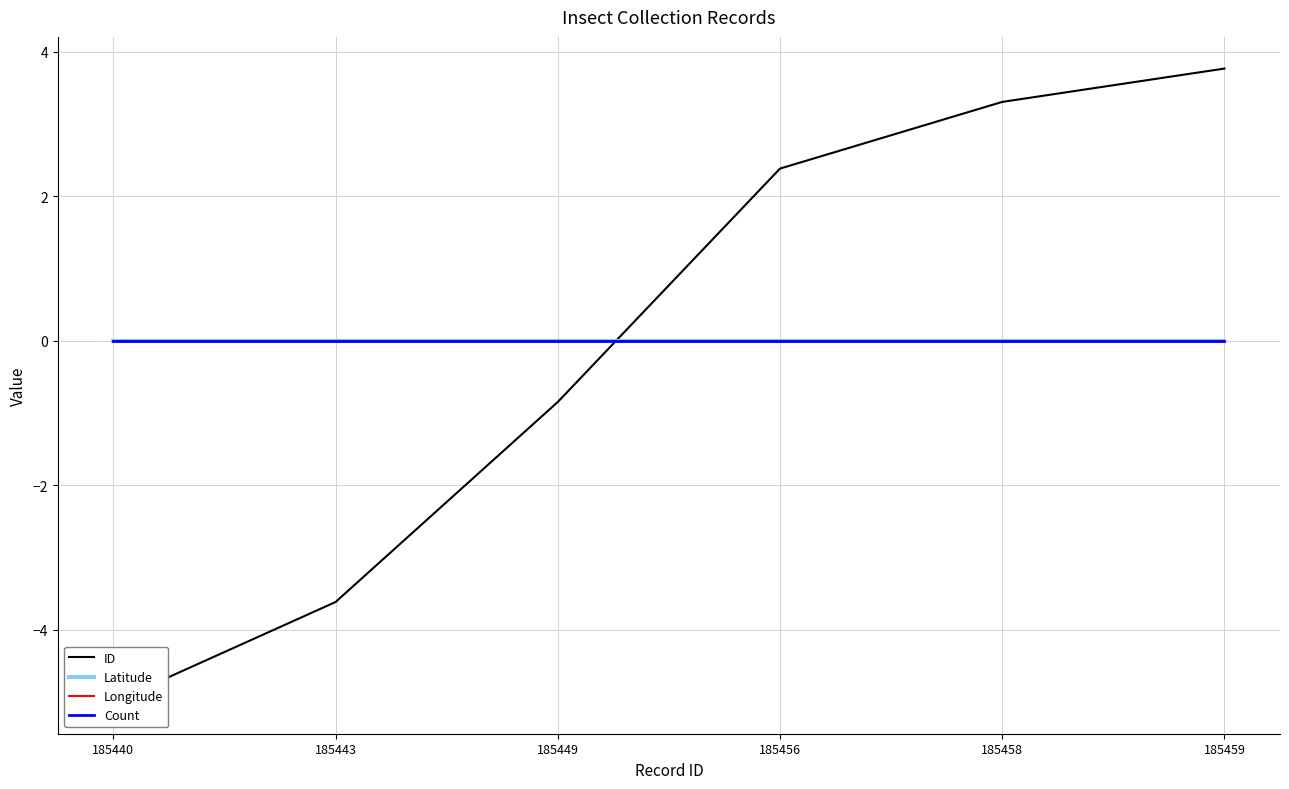

Between which two adjacent categories do ID and Count first intersect?

185449 and 185456